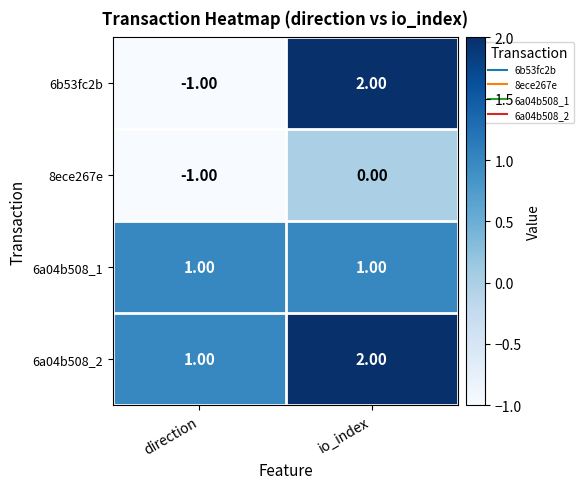

At which label does 8ece267e reach its minimum?

direction